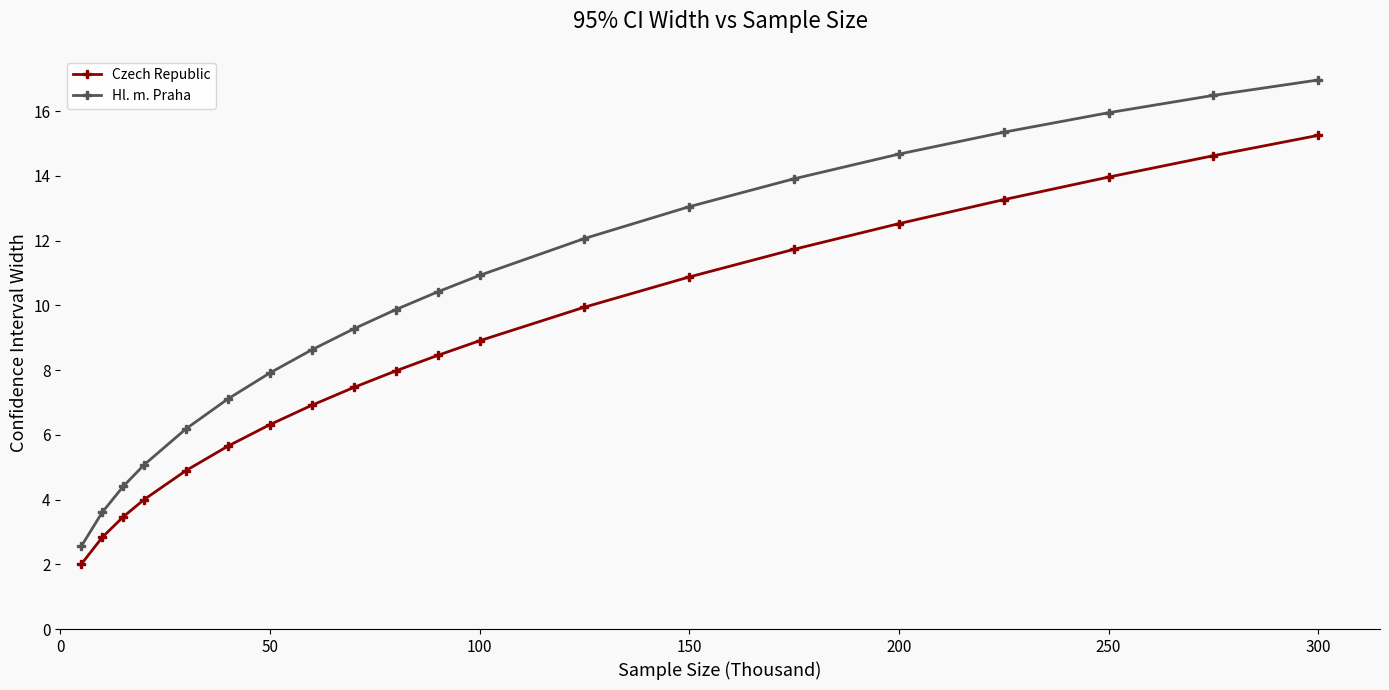

What is the difference between the maximum and minimum values in the Hl. m. Praha series?

14.4